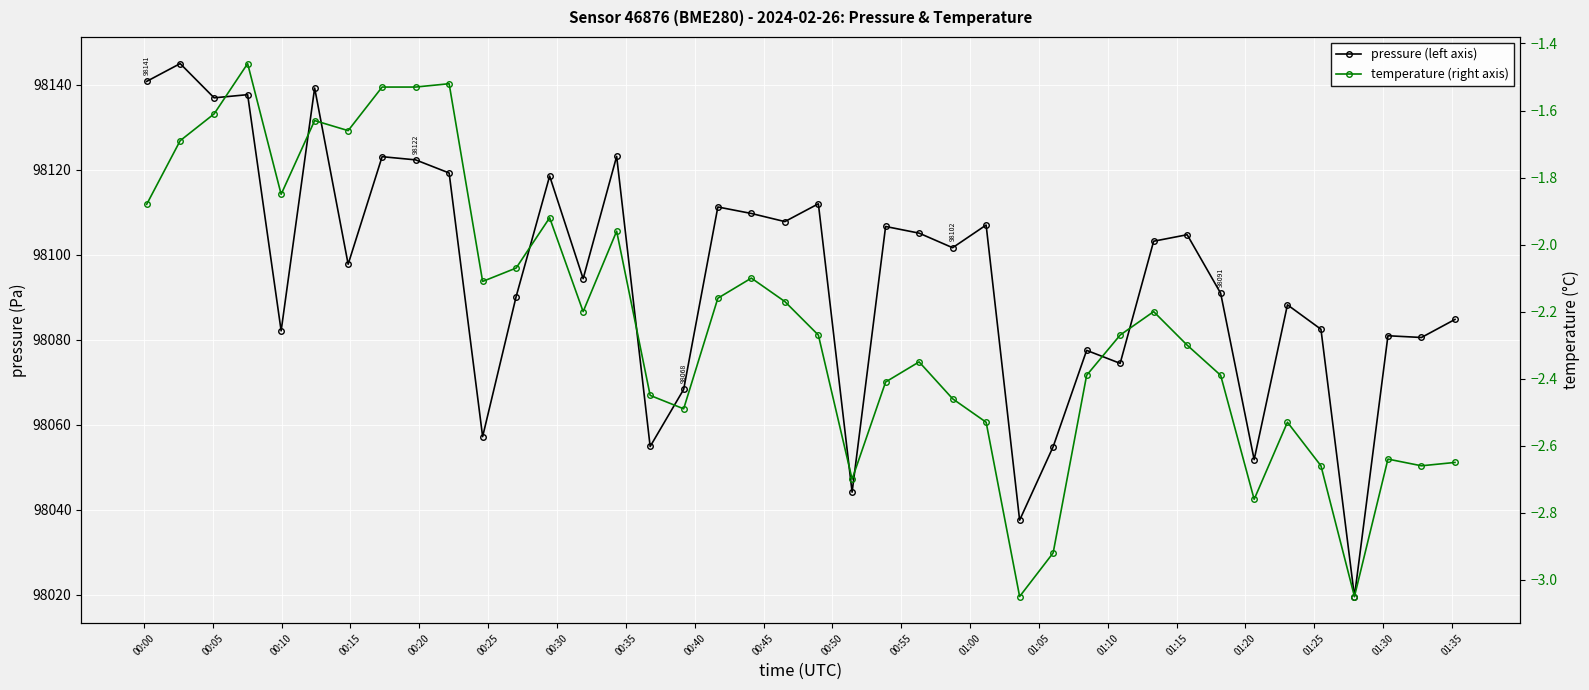

How many interior local peaks does the temperature (right axis) series have?

10